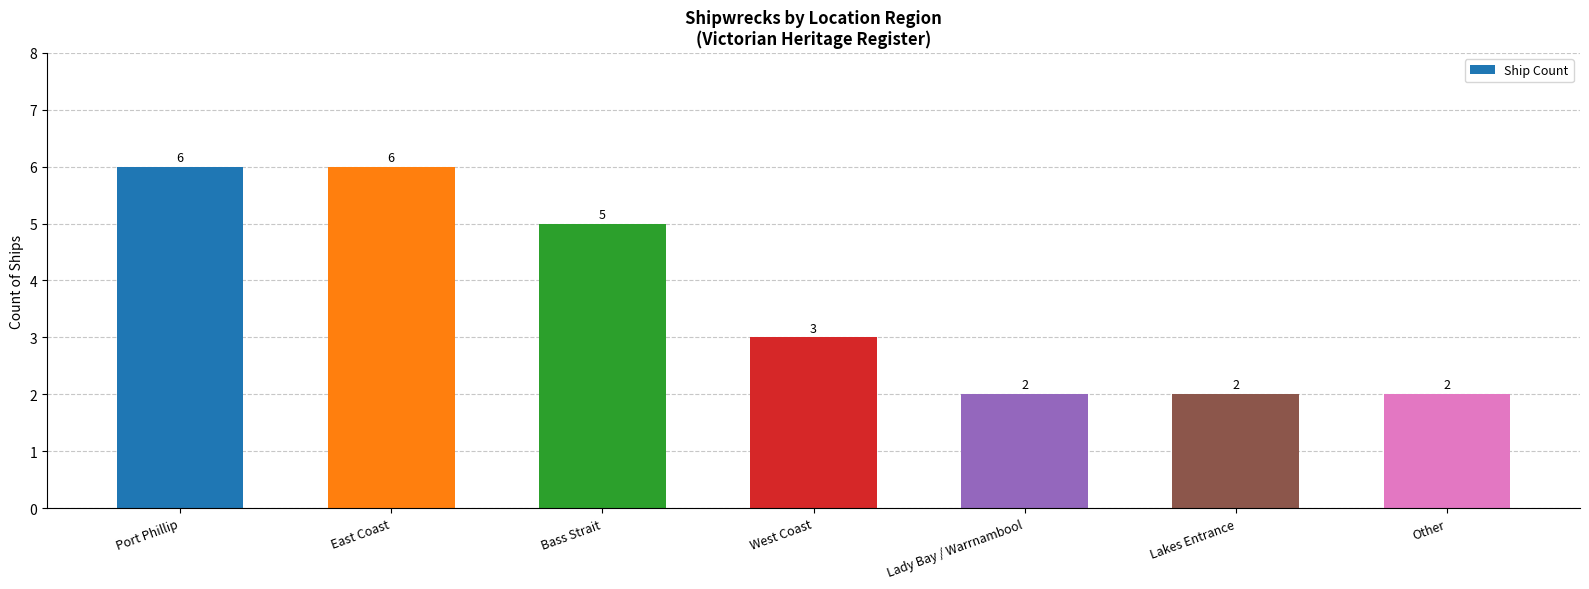

Where does the data first go above 3?

Port Phillip